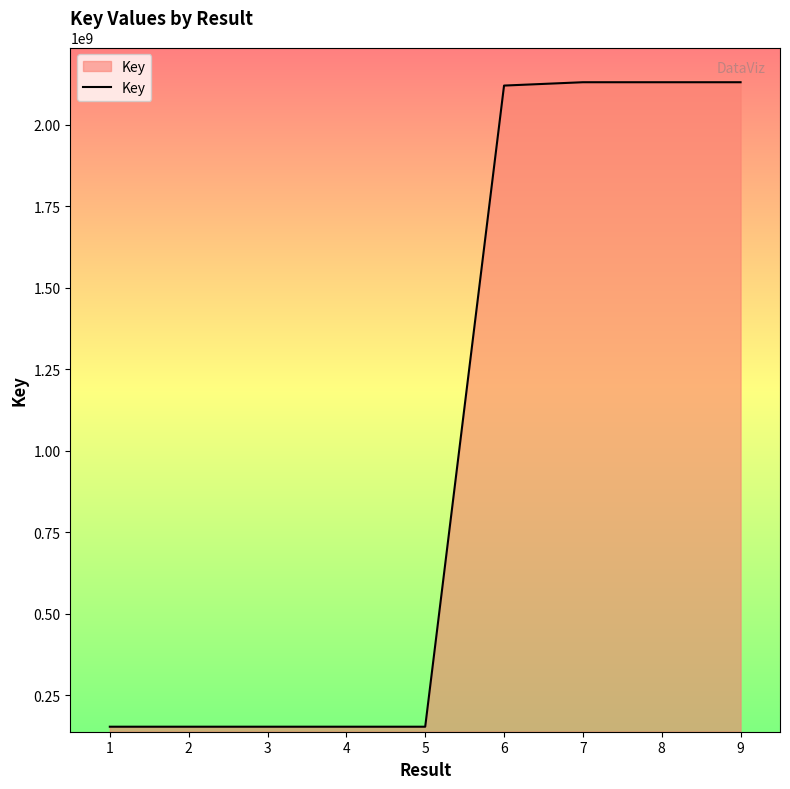

Approximately how many times larger is the value at 5 compared to 3?

1.0